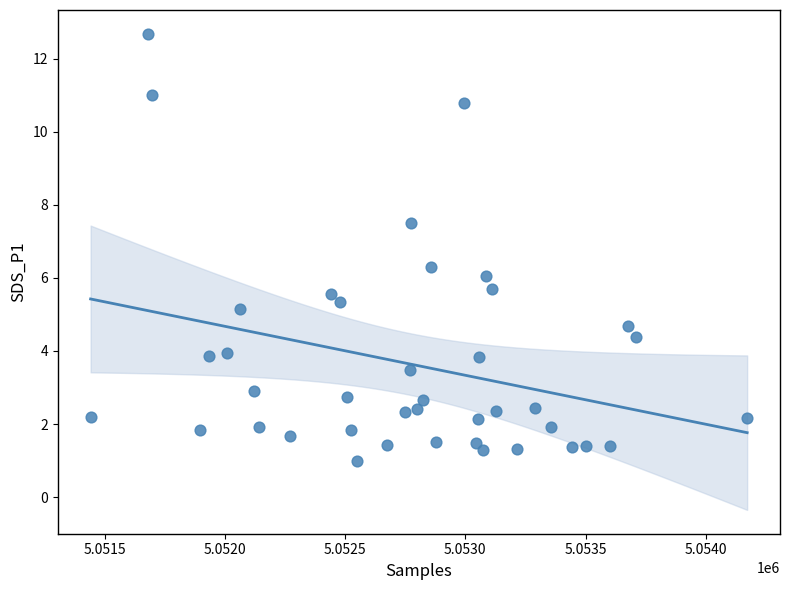

What is the range of Y values (max minus min)?

11.7